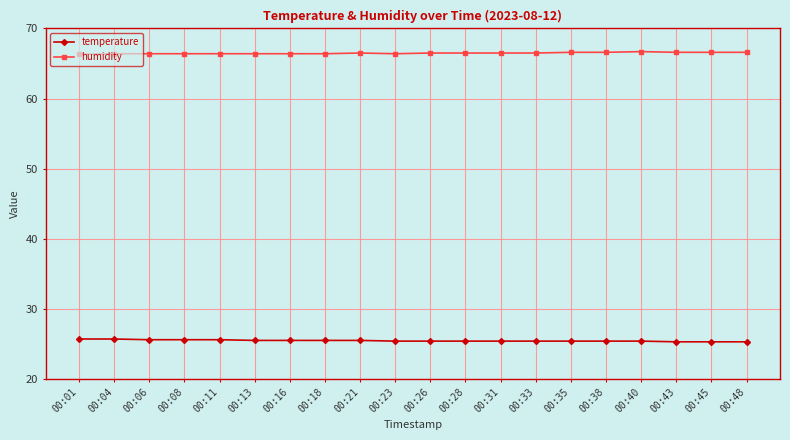

What is the lowest value of the temperature series?

25.3